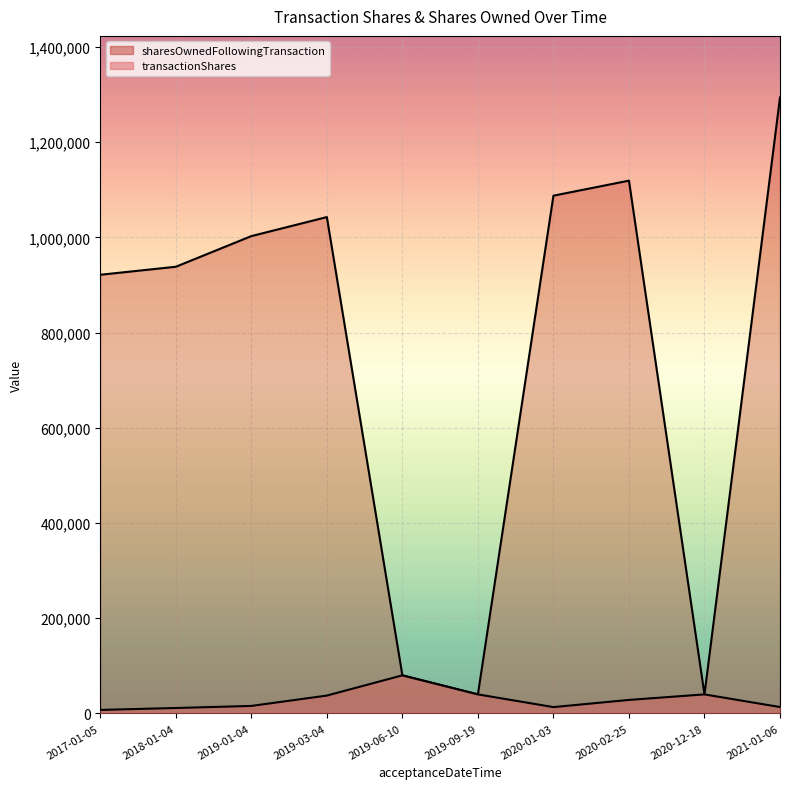

Rank the series at 2020-01-03 from lowest to highest value.

transactionShares, sharesOwnedFollowingTransaction